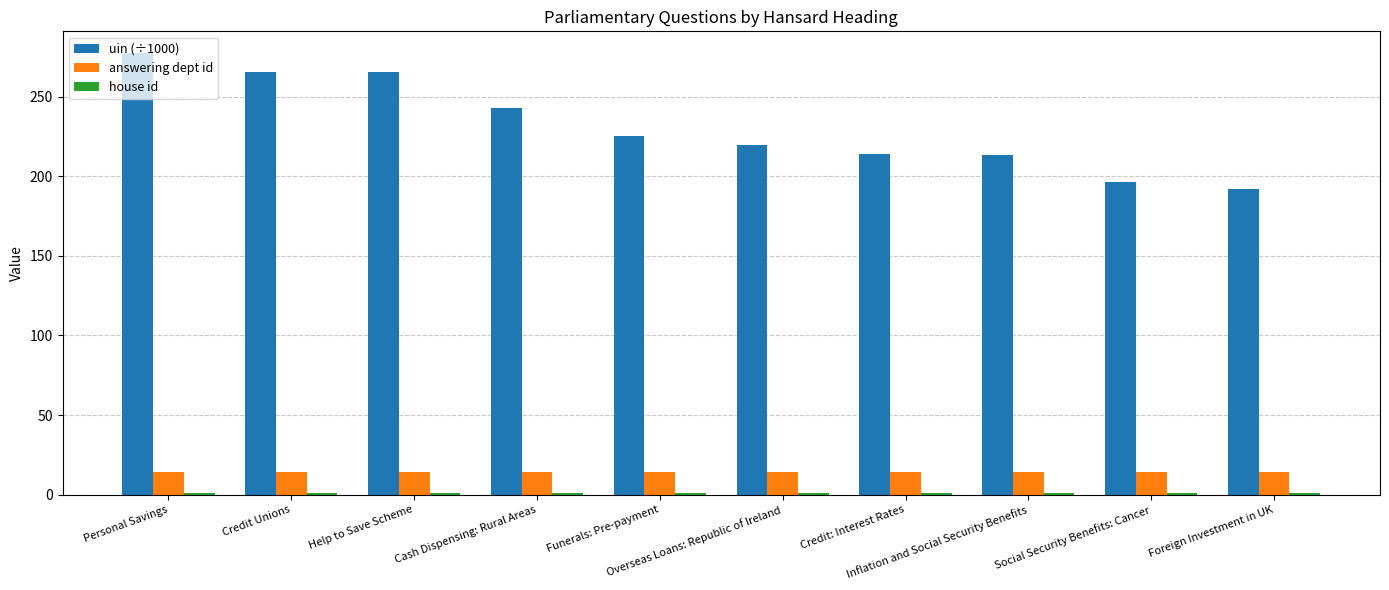

Which series has the largest total across all categories?

uin (÷1000)